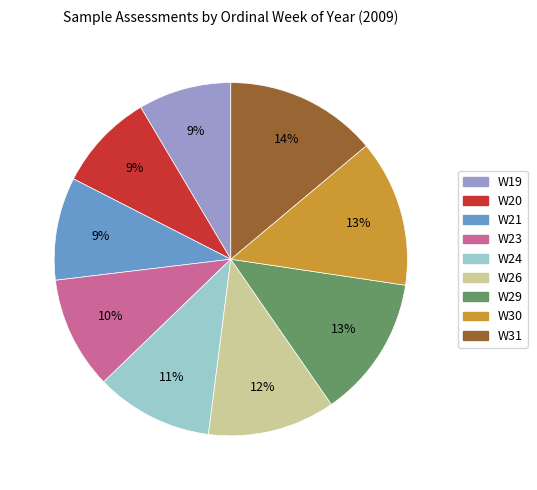

Combined, do W26 and W30 account for over 50%?

No